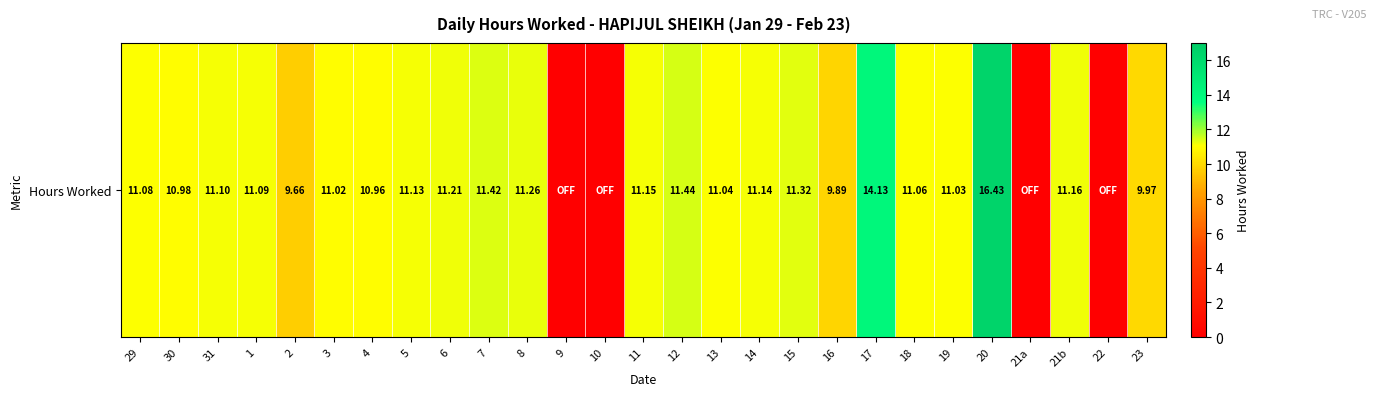

List the labels in order of value, smallest first.

9, 10, 21a, 22, 2, 16, 23, 4, 30, 3, 19, 13, 18, 29, 1, 31, 5, 14, 11, 21b, 6, 8, 15, 7, 12, 17, 20